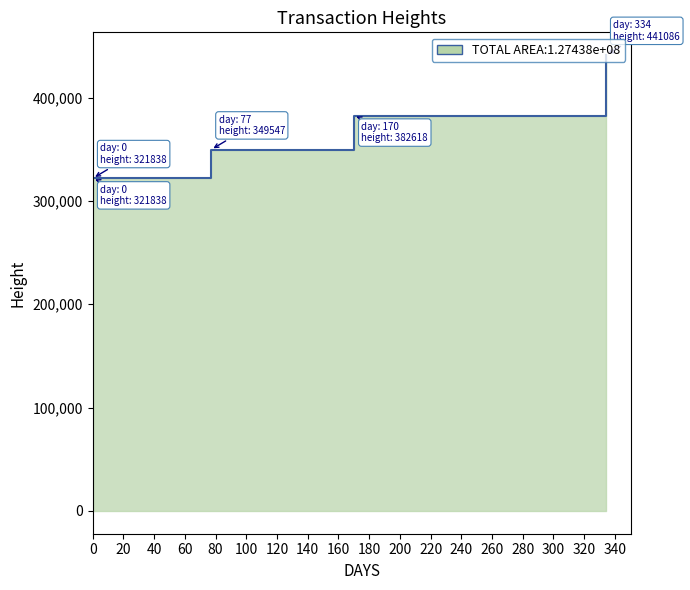

True or false: there are more than 1 points higher than both neighbors.

False